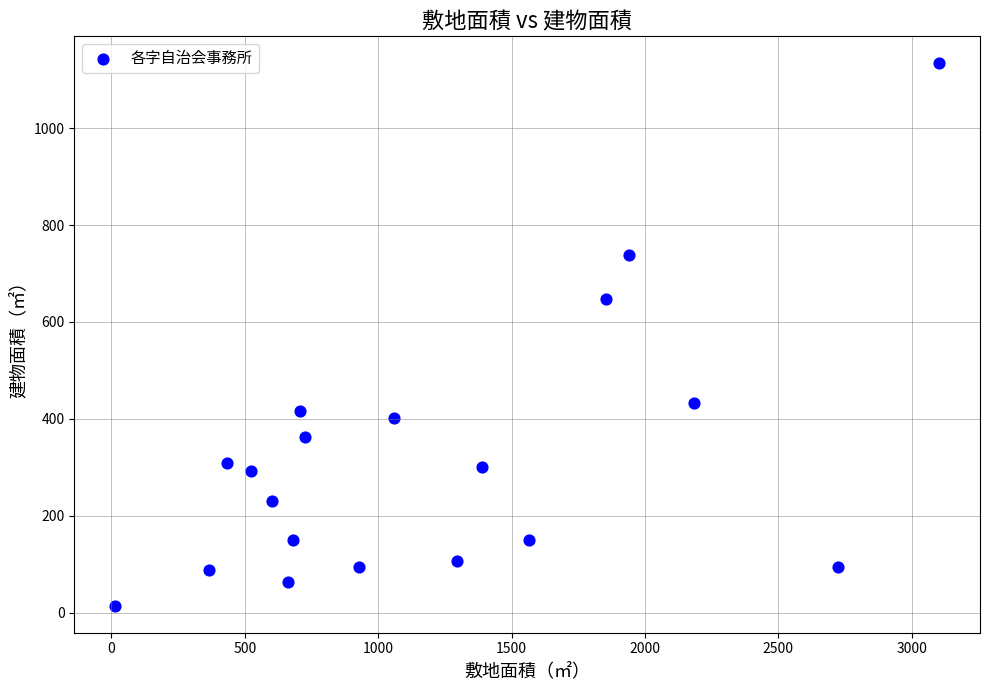

What Y value in the scatter plot is closest to 574?

648.3